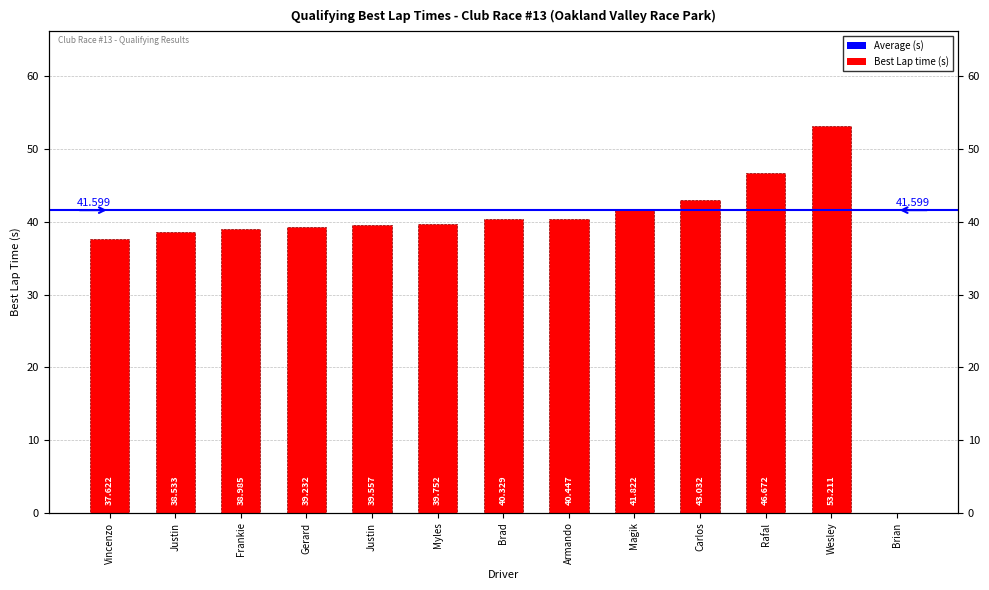

Which category has the lowest value across all series?

Brian